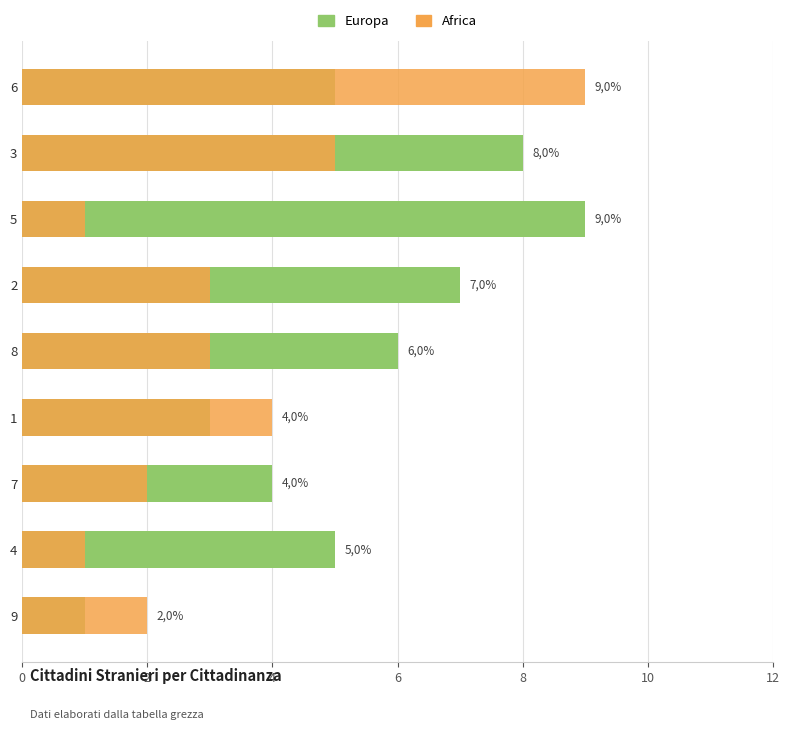

How many series are shown in this chart?

2